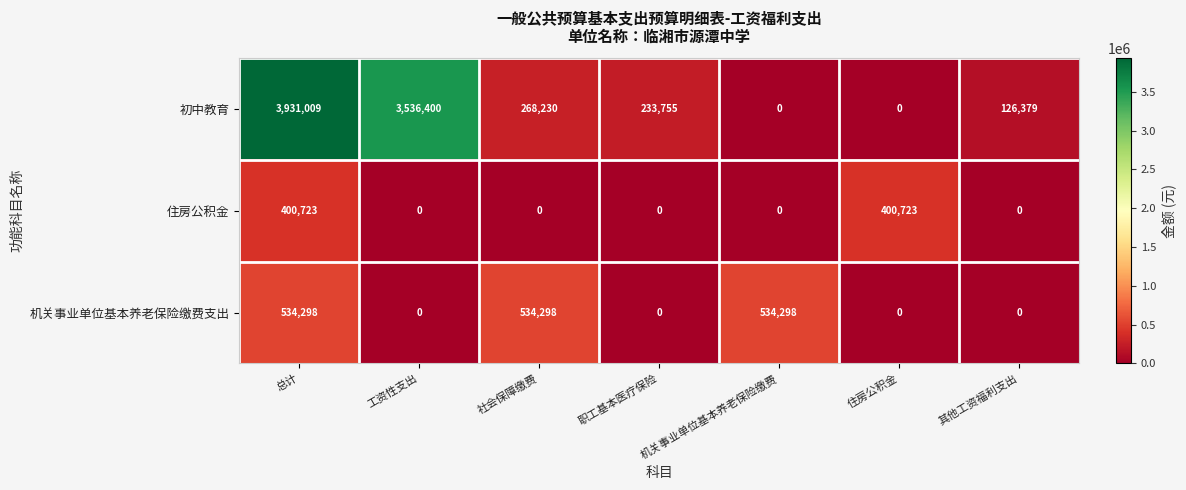

What is the greatest value displayed?

3931009